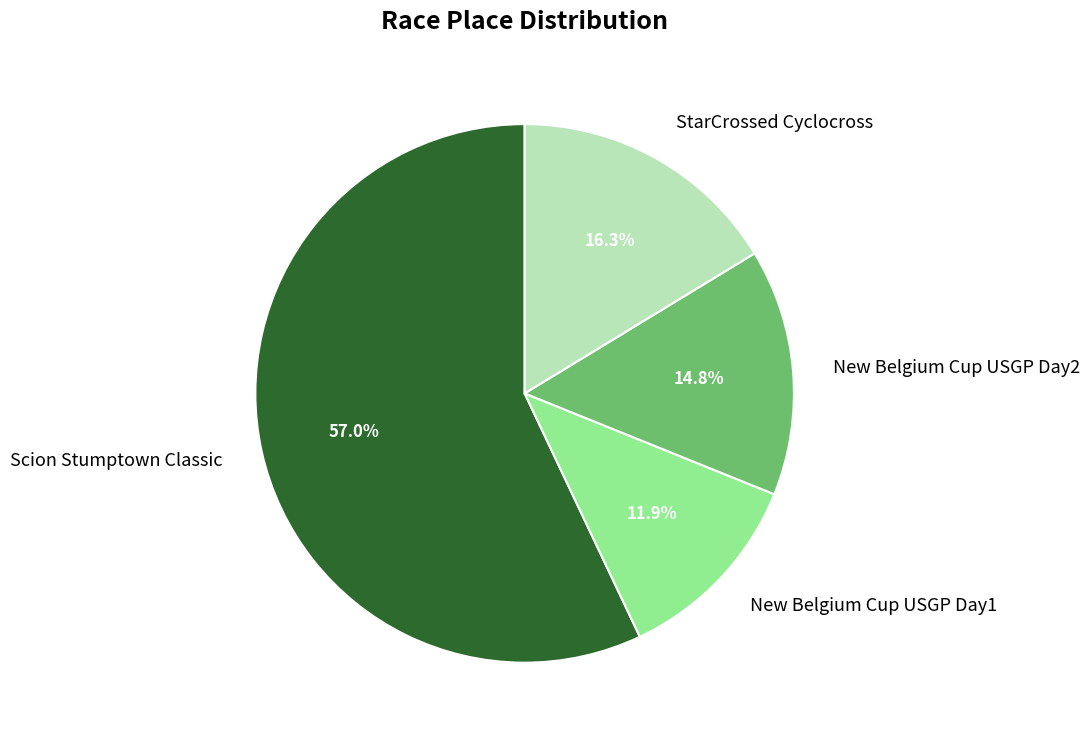

Is it true that New Belgium Cup USGP Day1 is 12% of the pie?

True